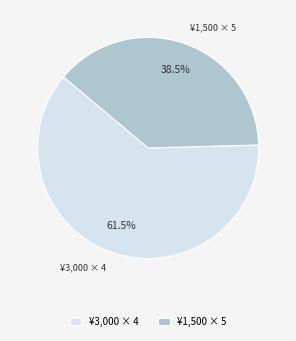

What is the majority slice?

¥3,000 × 4